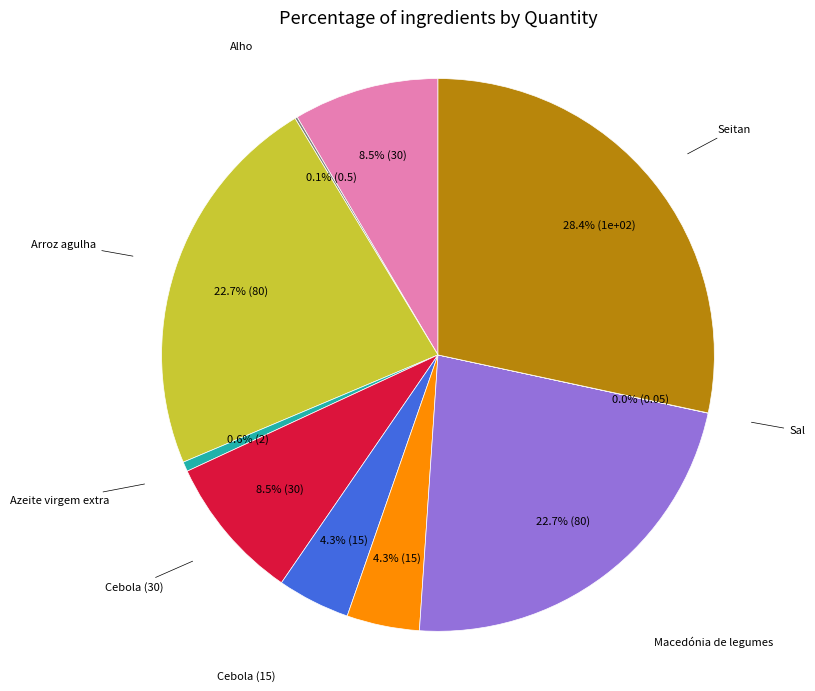

Is there a majority slice in this chart?

No